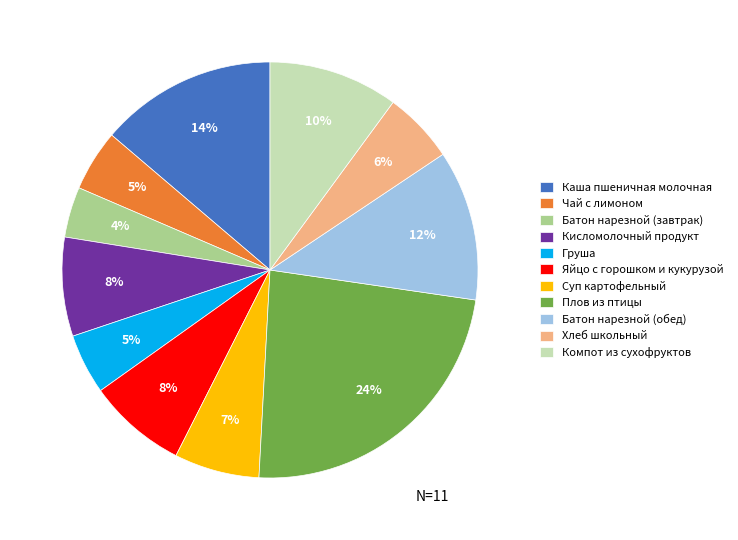

To the nearest percent, what is the combined percentage of Плов из птицы and Яйцо с горошком и кукурузой?

31%